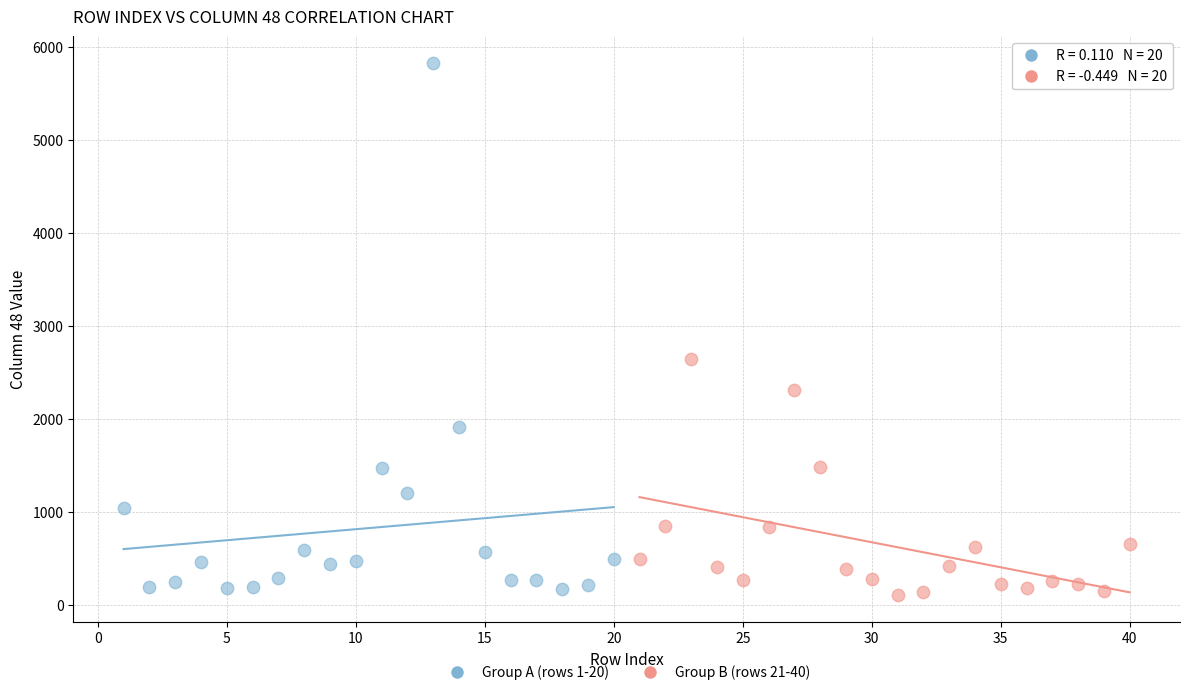

Which series reaches the maximum Y coordinate?

Group A (rows 1-20)